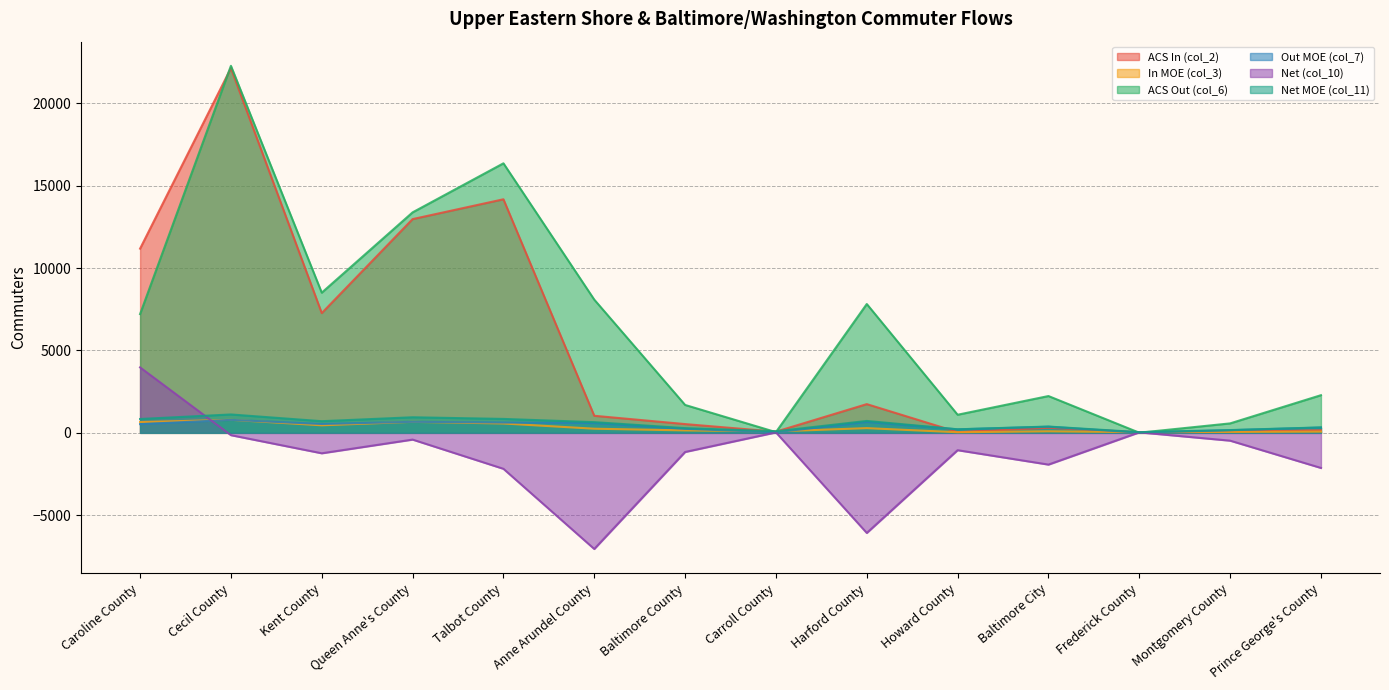

How many lines are shown in the chart?

6